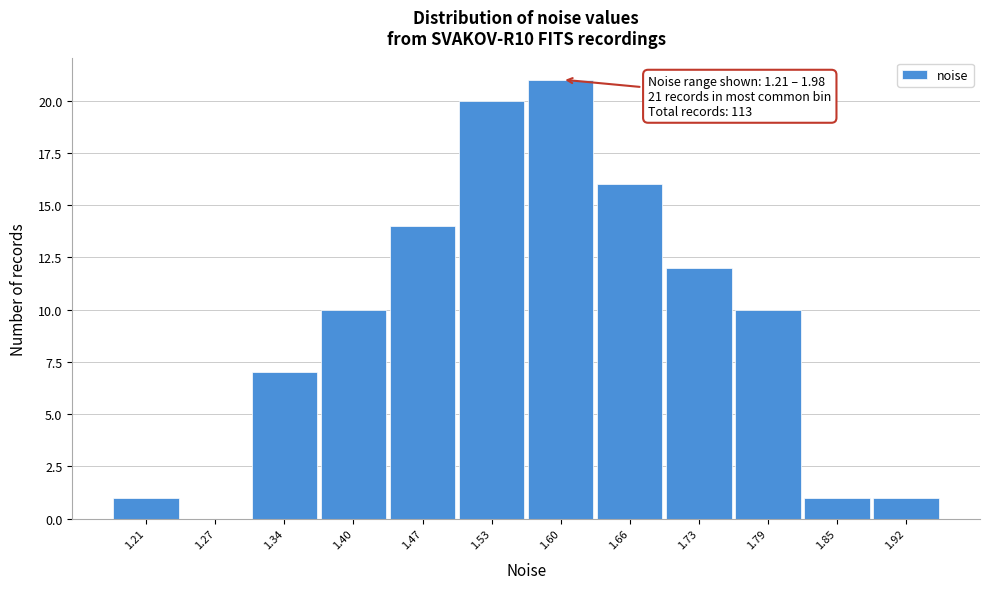

Reading left to right, extract all data points from this chart.

1.21=1	1.27=0	1.34=7	1.40=10	1.47=14	1.53=20	1.60=21	1.66=16	1.73=12	1.79=10	1.85=1	1.92=1